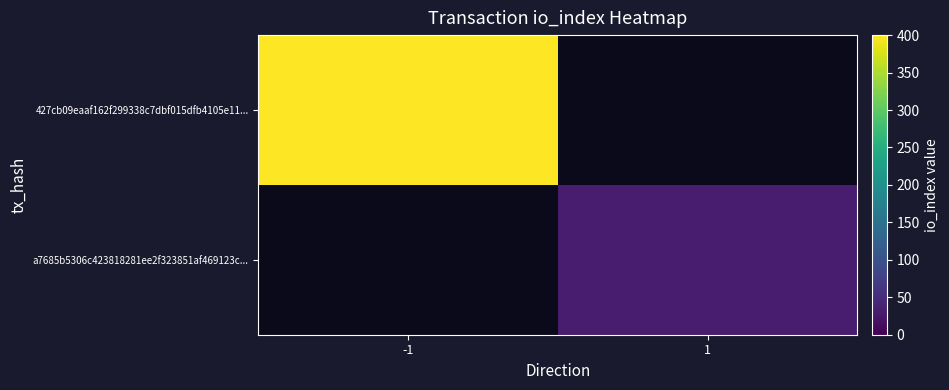

At -1, list the series in order from largest to smallest.

427cb09eaaf162f299338c7dbf015dfb4105e11..., a7685b5306c423818281ee2f323851af469123c...